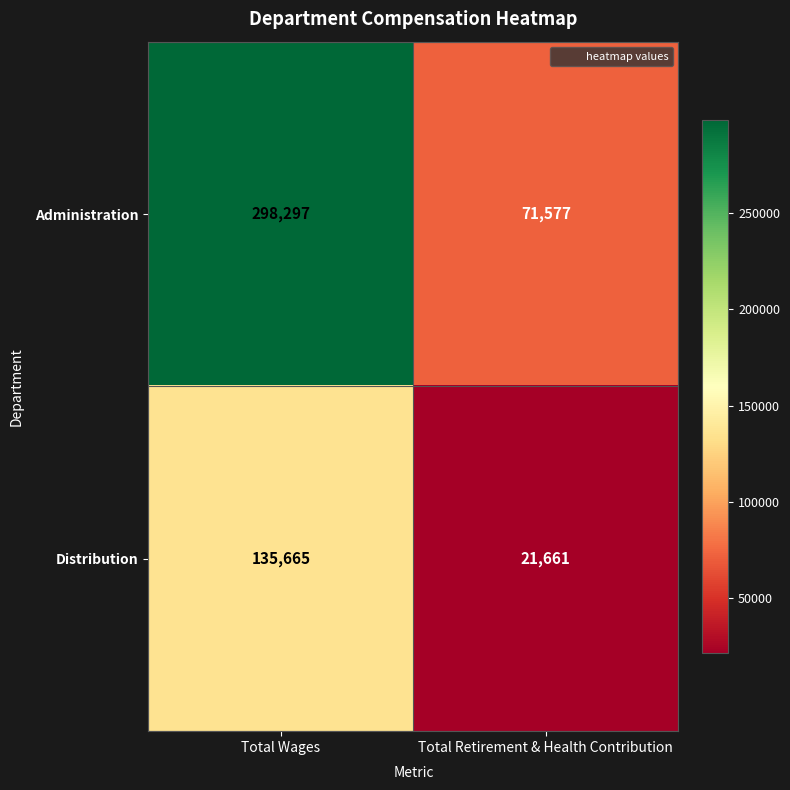

What is the difference between the highest and lowest values at Total Retirement & Health Contribution?

49916